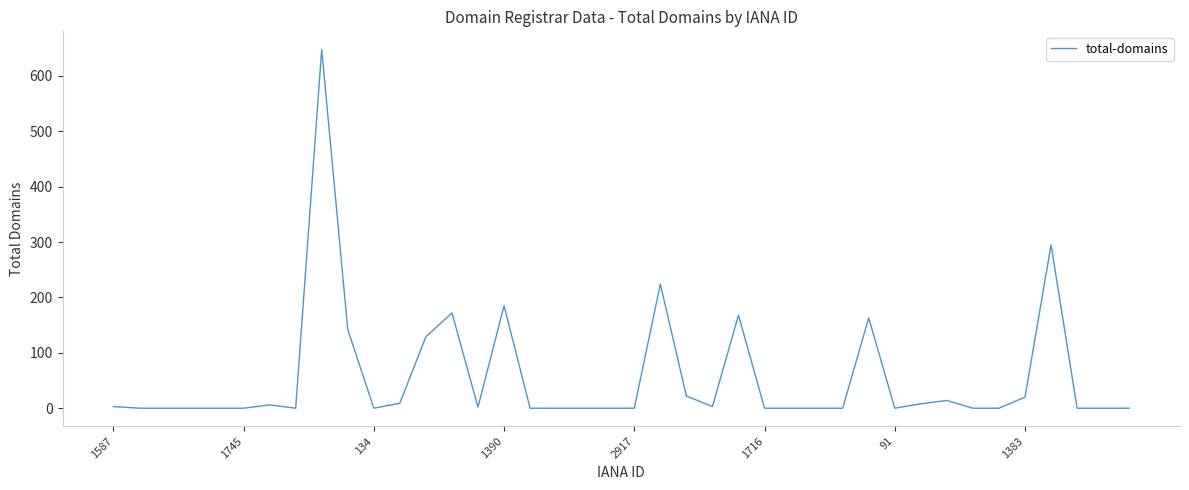

What is the maximum value shown in the chart?

648